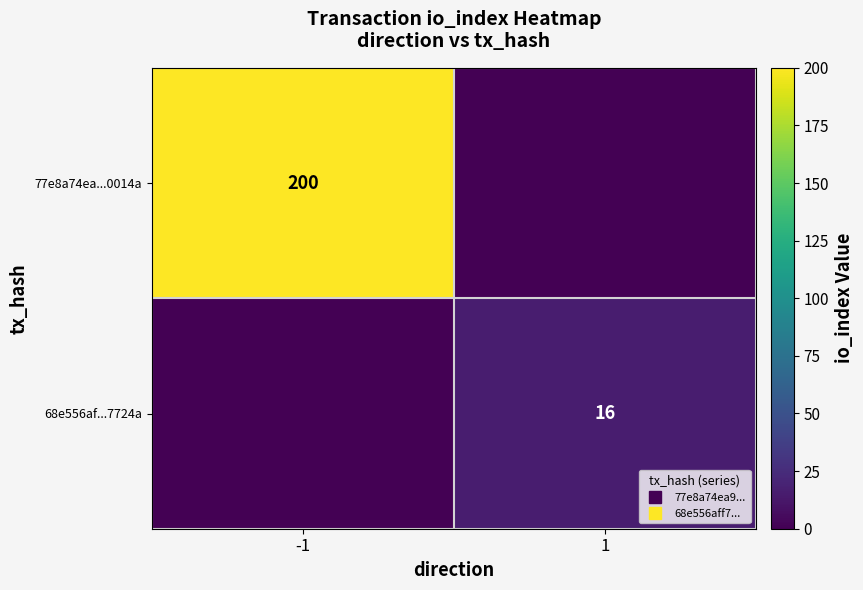

How many positive values does the 68e556af...7724a series have?

1